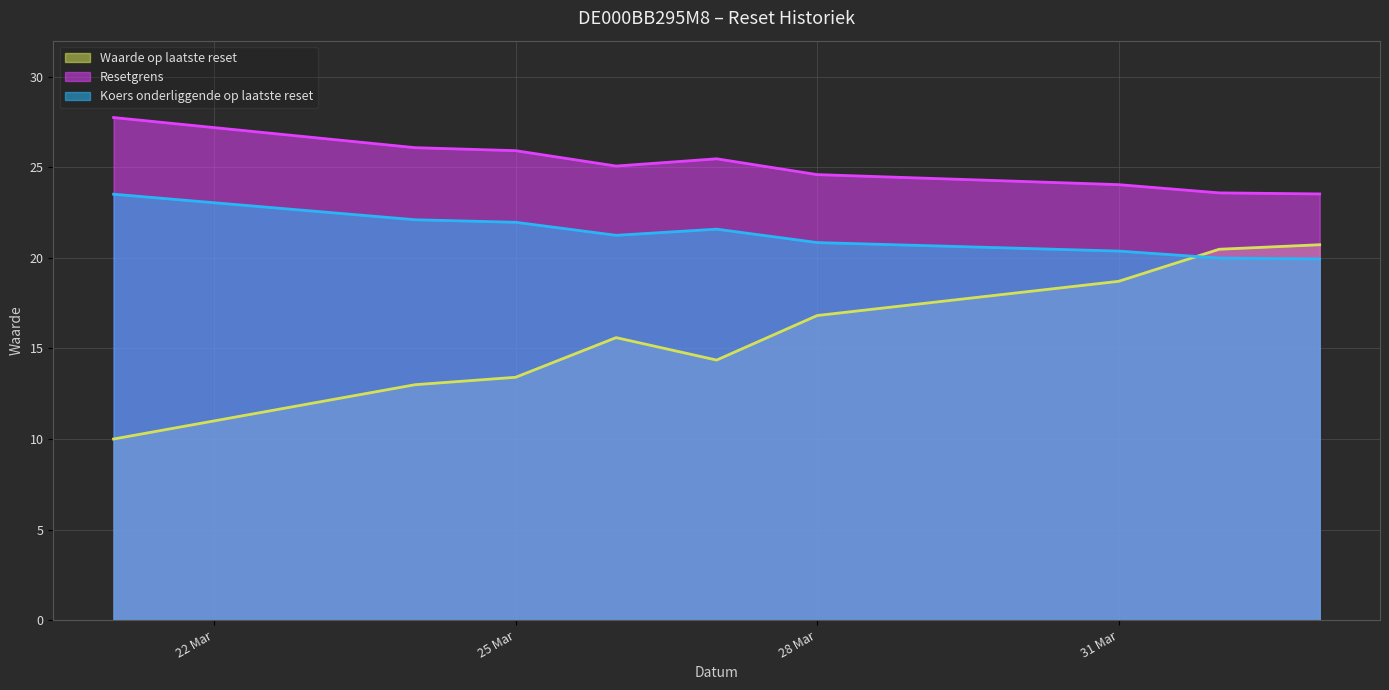

What is the spread (max minus min) of values at 25 Mar?

12.5